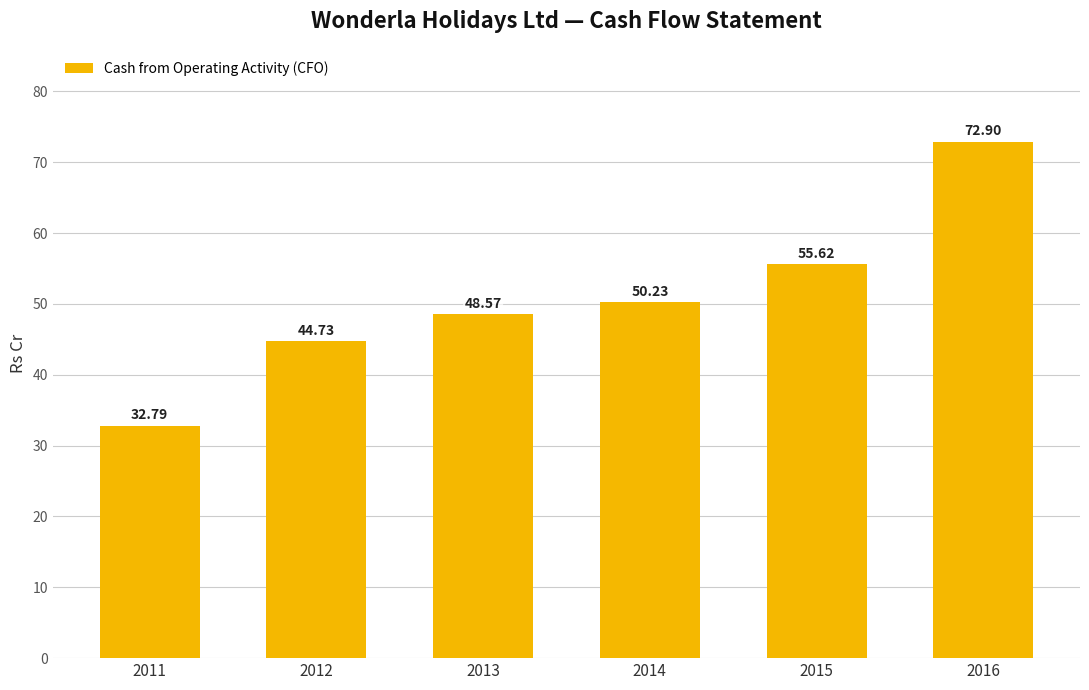

At which category does the chart reach its minimum across all series?

2011